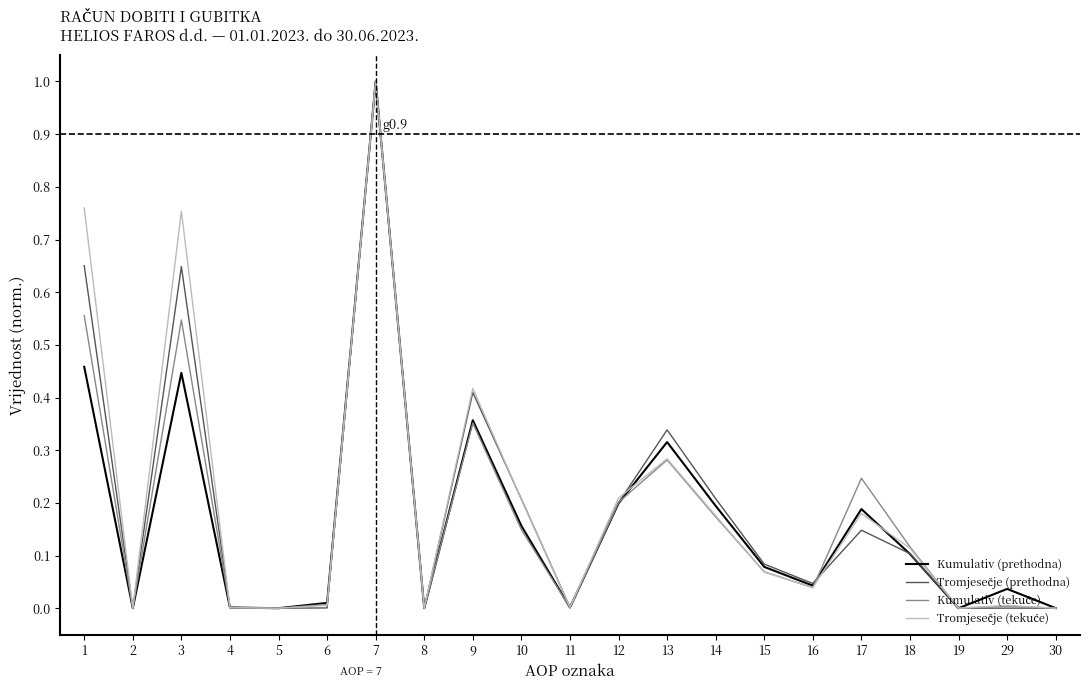

At which category is the sum across all series the highest?

7